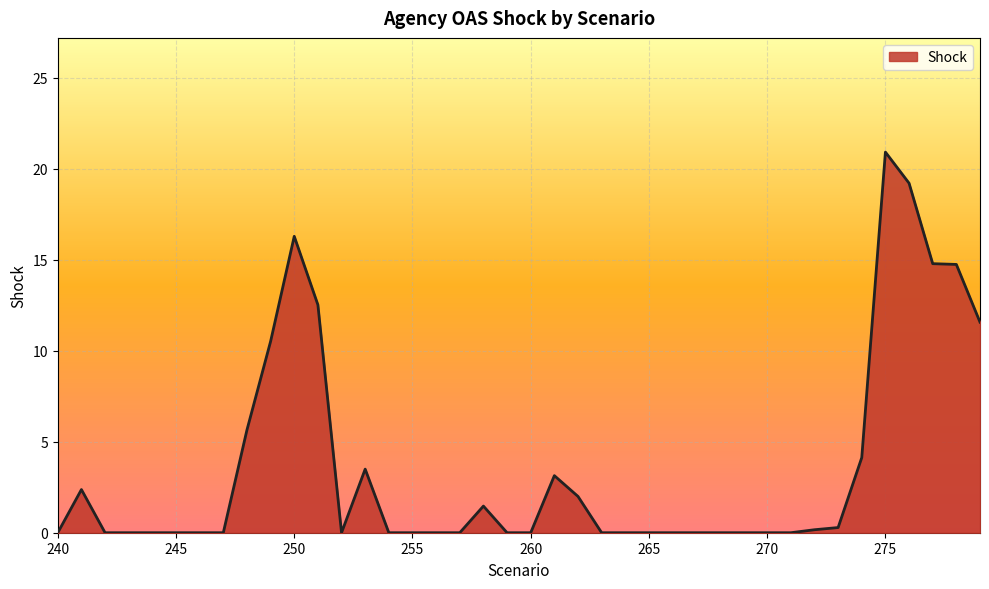

What is the maximum value shown in the chart?

20.9